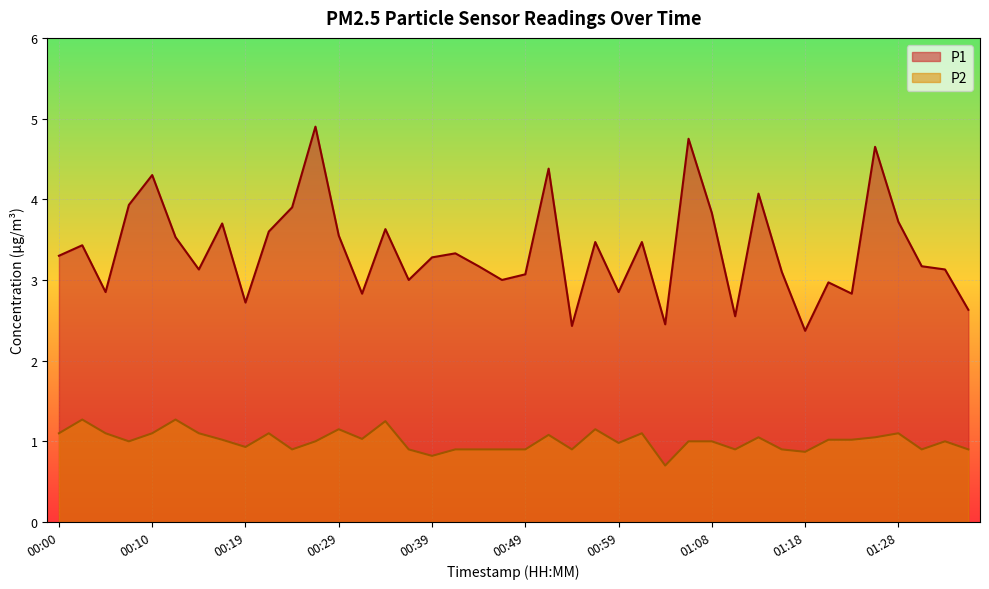

Is the value of P2 at 01:13 greater than the value of P1 at 01:16?

No